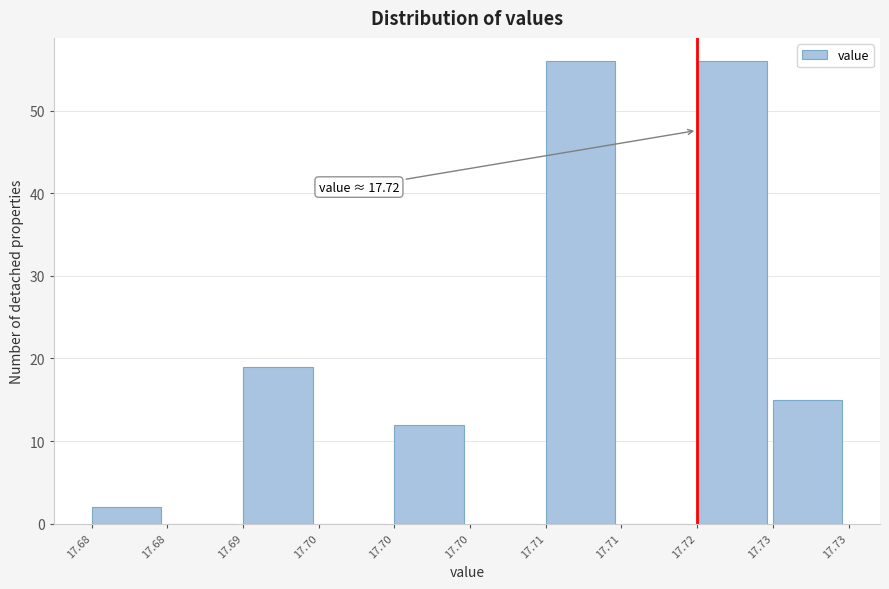

Are the bars horizontal?

No